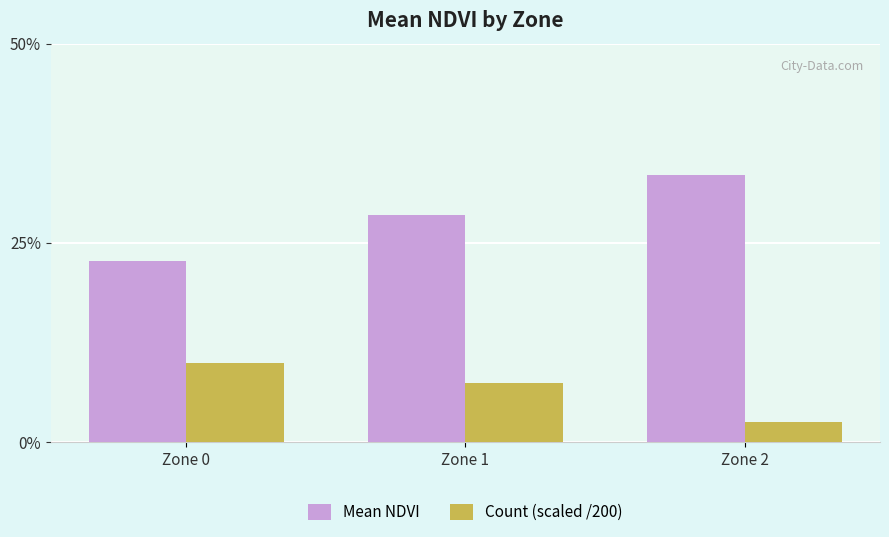

What is the lowest value of the Mean NDVI series?

0.2